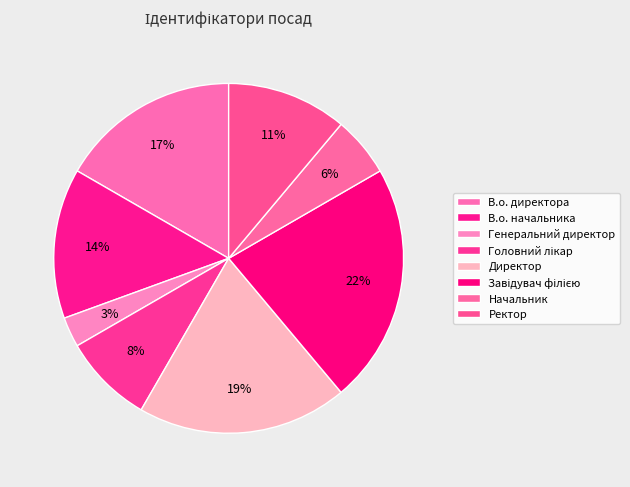

How many segments does this pie chart have?

8